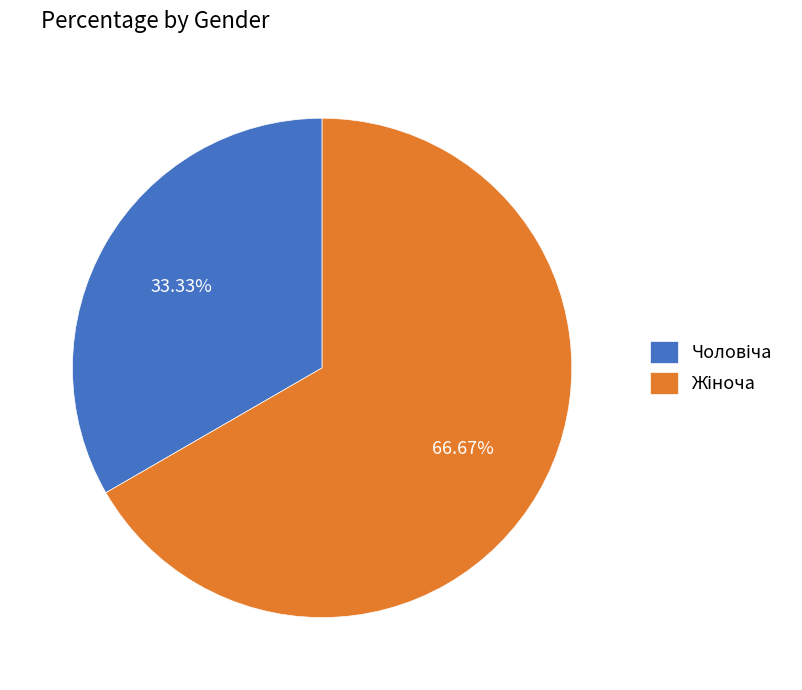

Is there a majority slice in this chart?

Yes